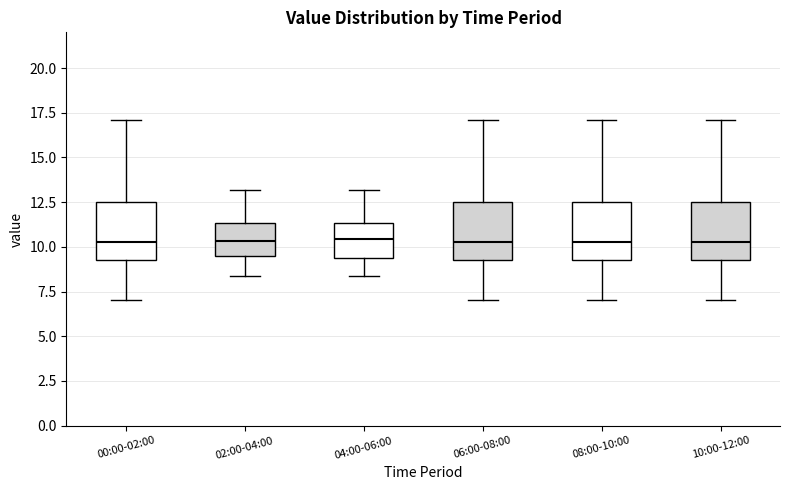

Reading left to right, read every box against the y-axis: the position of its median line, the range the box covers, and the ends of its whiskers. The values are not printed on the chart, so give them approximately, as read against the axis.

00:00-02:00: median 10.5, box 9.5 to 12.5, whiskers 7.0 to 17.0
02:00-04:00: median 10.5, box 9.5 to 11.5, whiskers 8.5 to 13.0
04:00-06:00: median 10.5, box 9.5 to 11.5, whiskers 8.5 to 13.0
06:00-08:00: median 10.5, box 9.5 to 12.5, whiskers 7.0 to 17.0
08:00-10:00: median 10.5, box 9.5 to 12.5, whiskers 7.0 to 17.0
10:00-12:00: median 10.5, box 9.5 to 12.5, whiskers 7.0 to 17.0